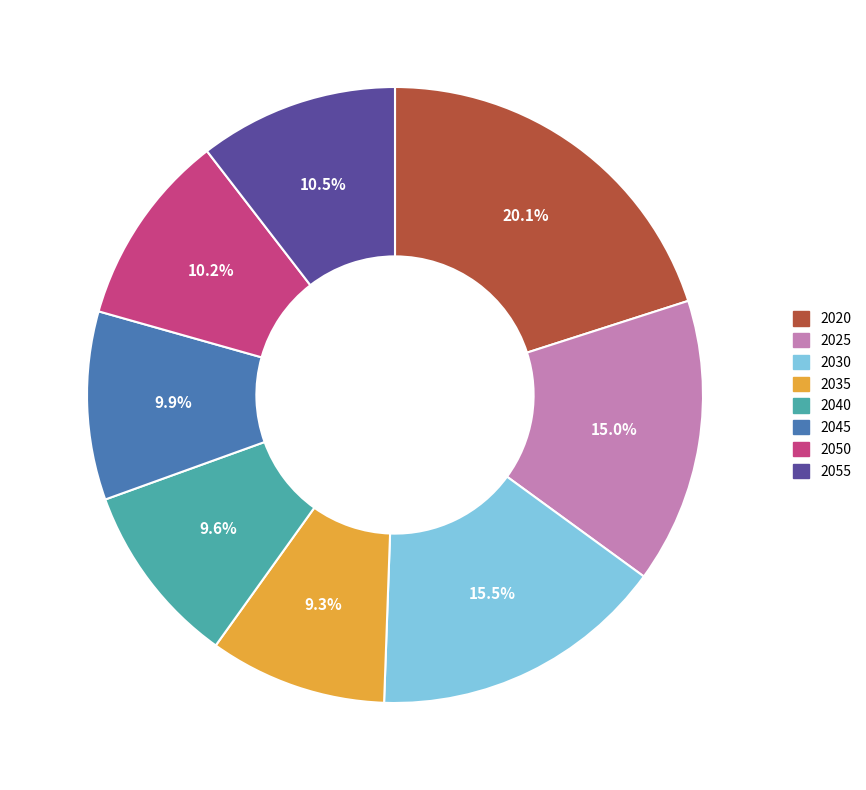

Does 2055 account for over 50% of the chart?

No